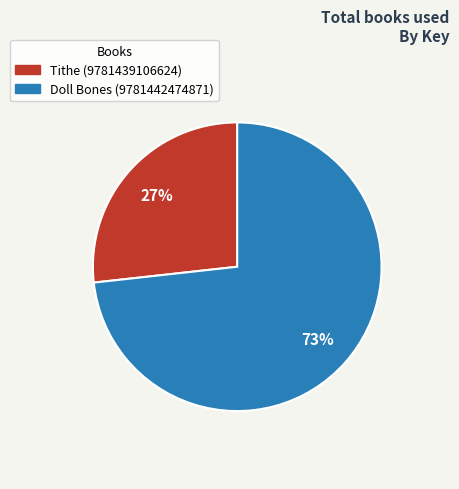

To the nearest percent, what is the difference between the largest and smallest slice percentages?

46%